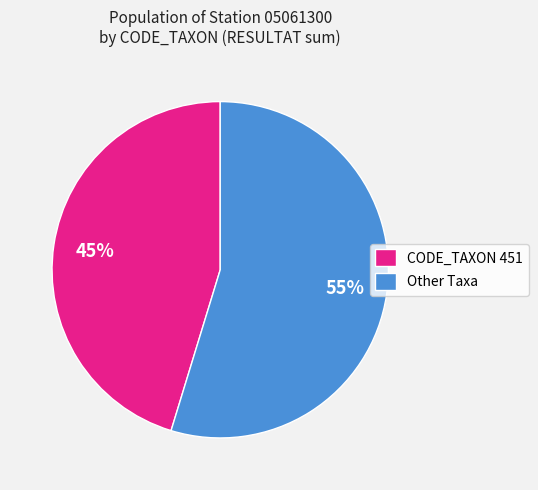

Do Other Taxa and CODE_TAXON 451 together represent more than half of the pie?

Yes